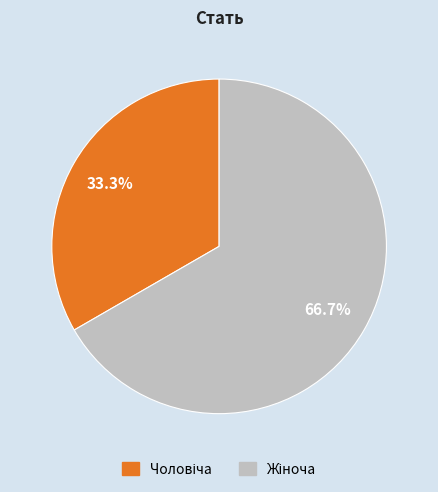

Count the number of slices in the pie.

2